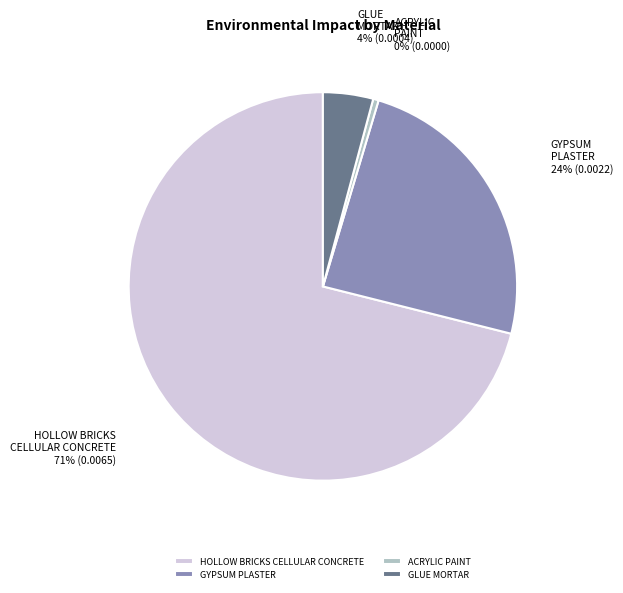

Is it true that GLUE MORTAR is 4% of the pie?

True